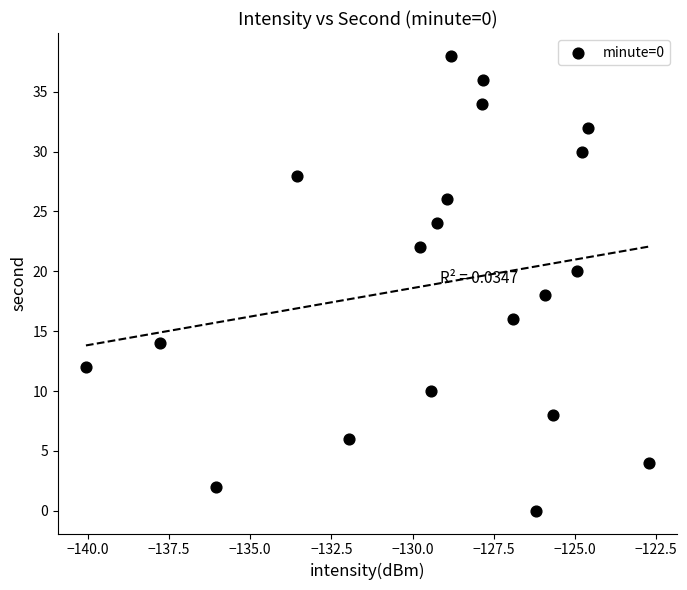

What is the range of Y values (max minus min)?

38